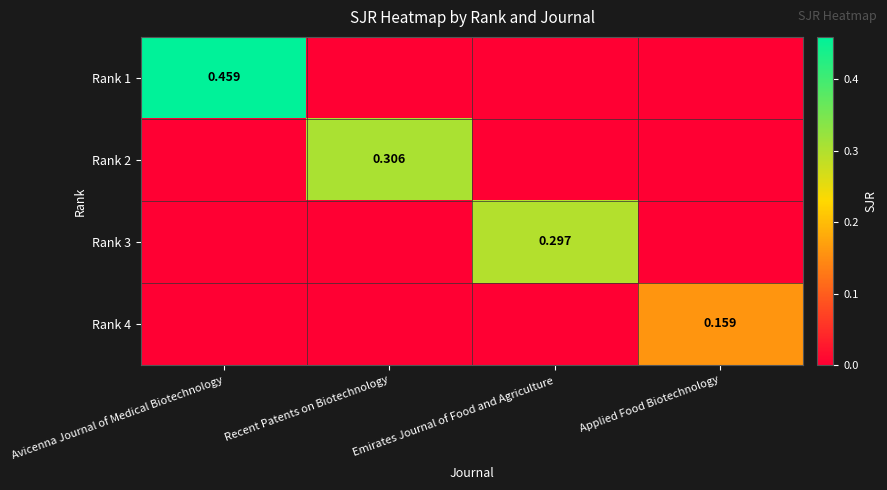

What is the spread (max minus min) of values at Recent Patents on Biotechnology?

0.3